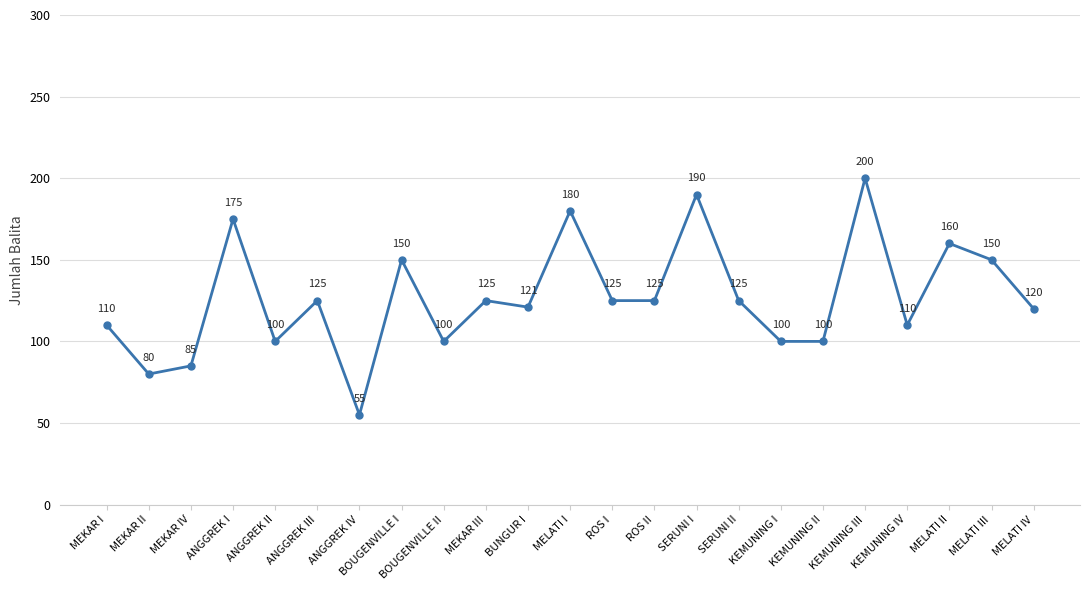

At which category does the chart reach its peak across all series?

KEMUNING III